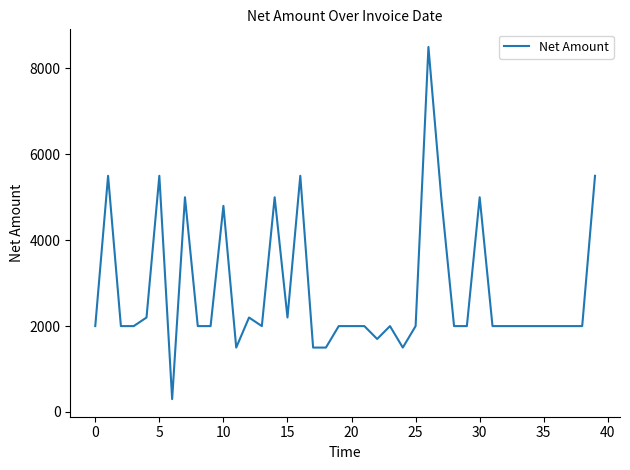

What is the smallest value displayed?

300